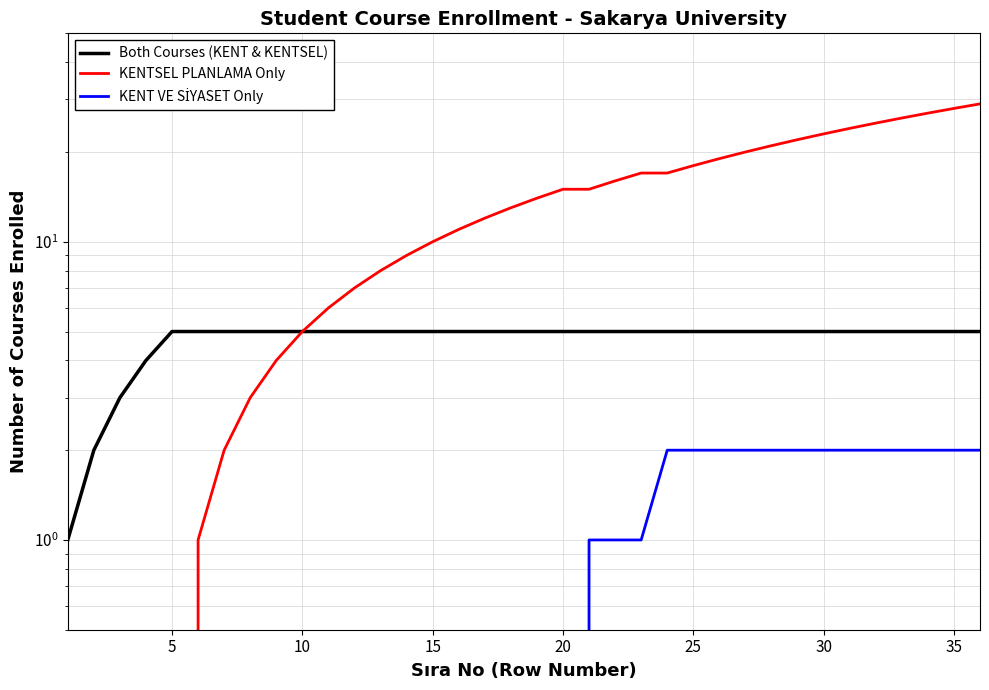

True or false: KENT VE SİYASET Only has a value of 1 at 11.

False